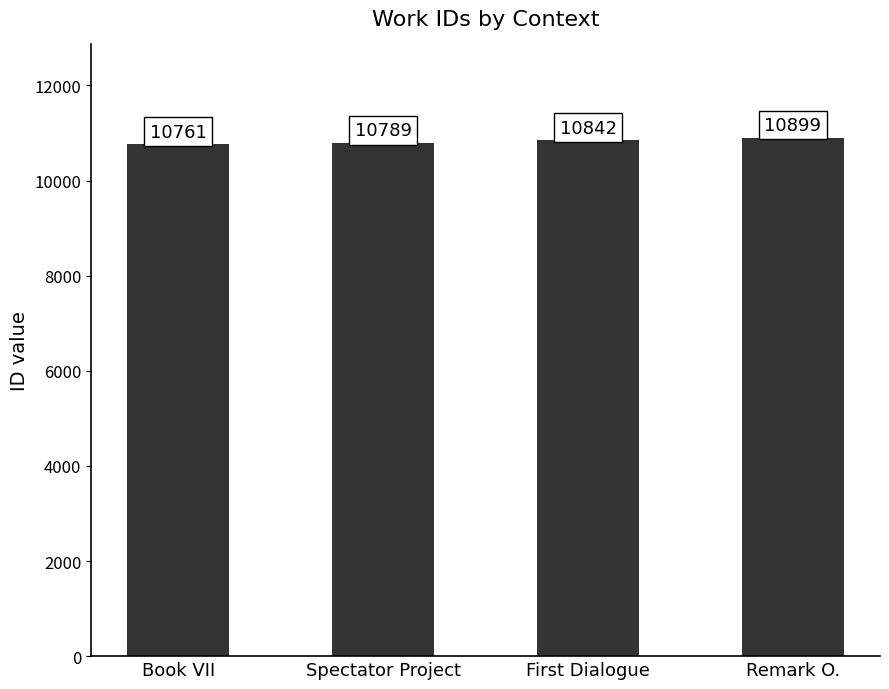

What position from the left is First Dialogue?

3